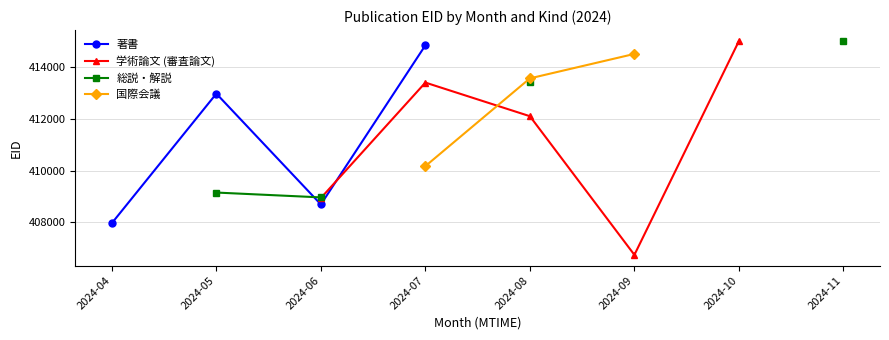

At how many categories does at least one series exceed 414994?

2